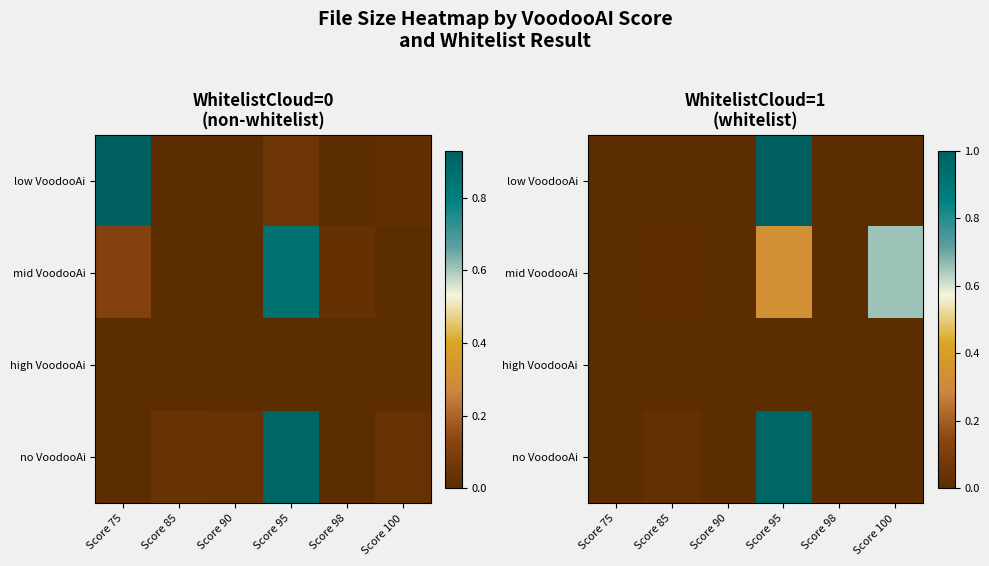

Count the number of categories in the chart.

6